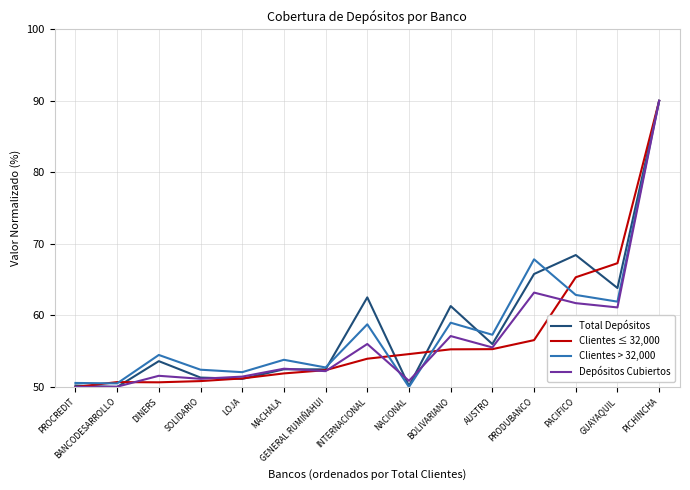

Which series changed the most between BANCODESARROLLO and PACIFICO?

Total Depósitos